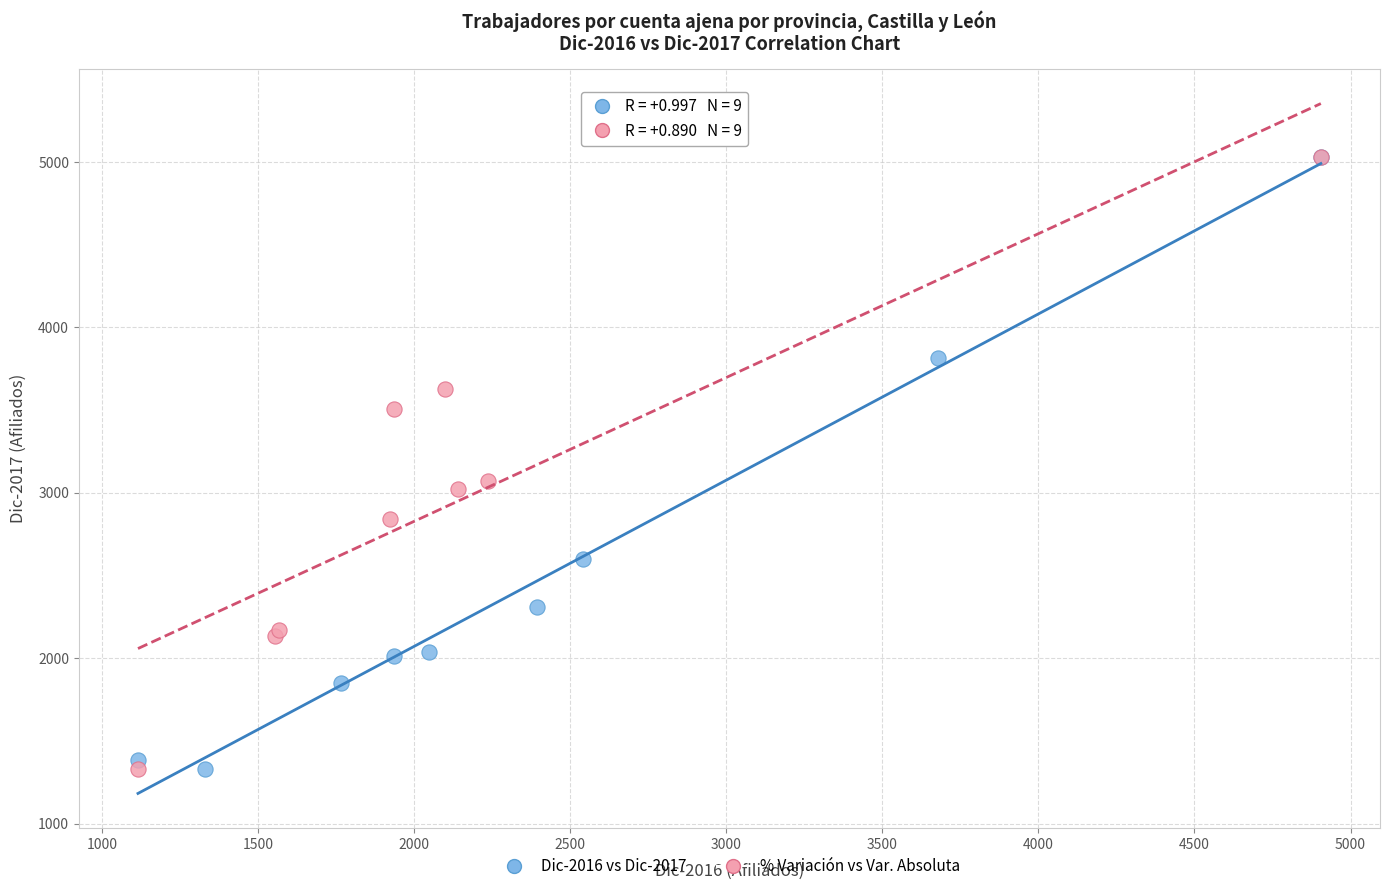

What are all the series names shown in the legend?

Dic-2016 vs Dic-2017, % Variación vs Var. Absoluta